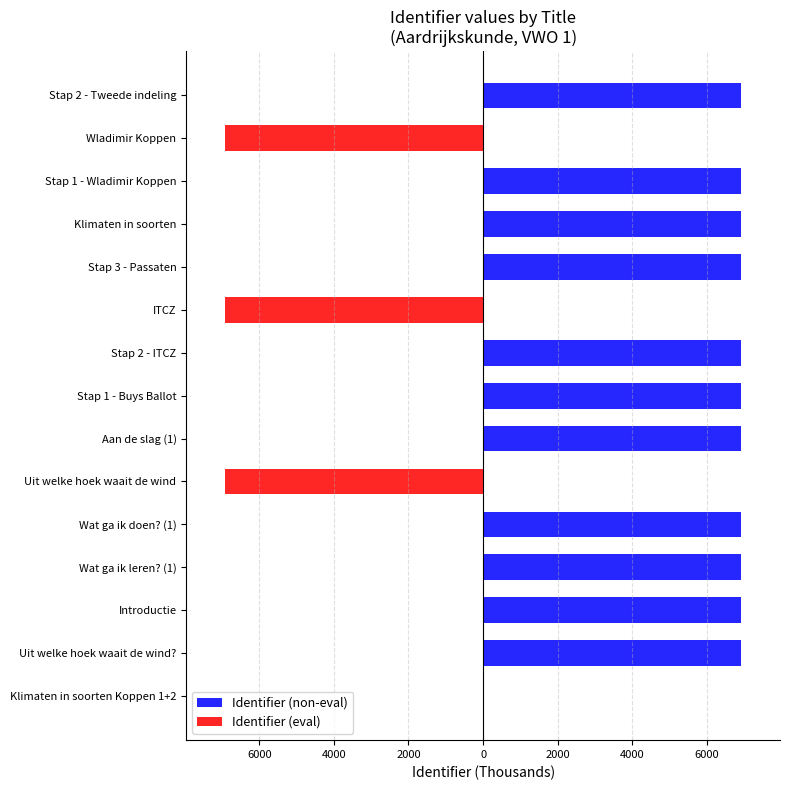

What is the greatest value displayed?

6919.0